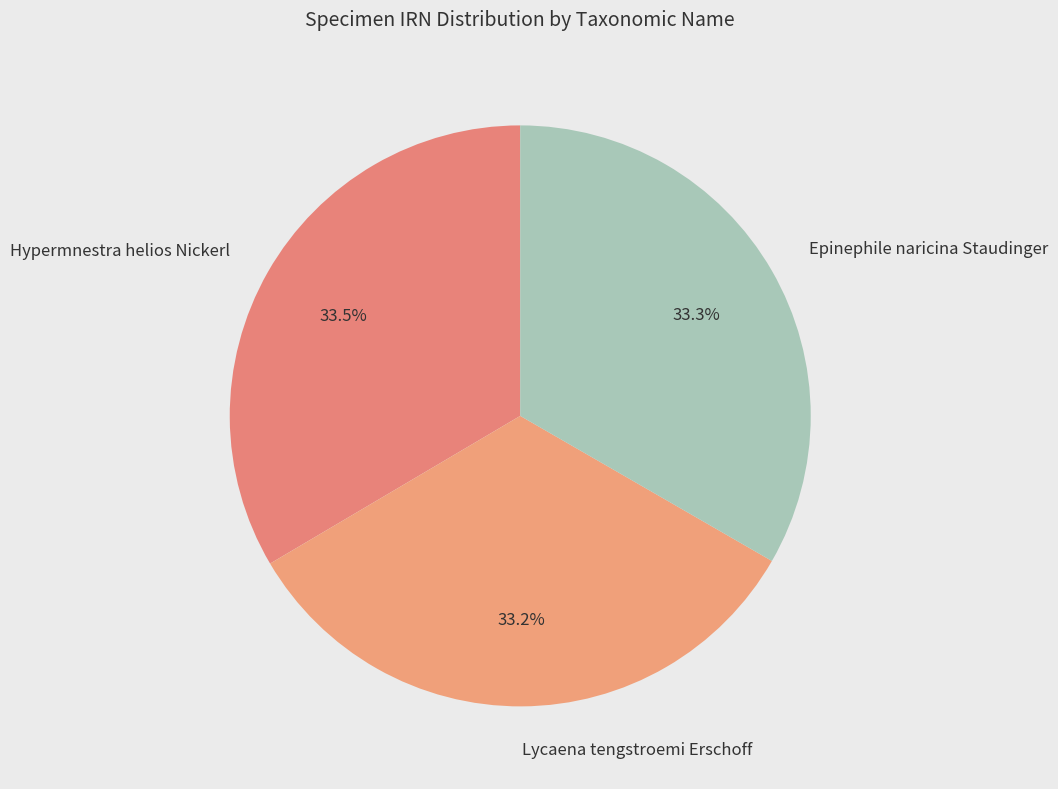

What percentage is NOT represented by Epinephile naricina Staudinger?

66.7%